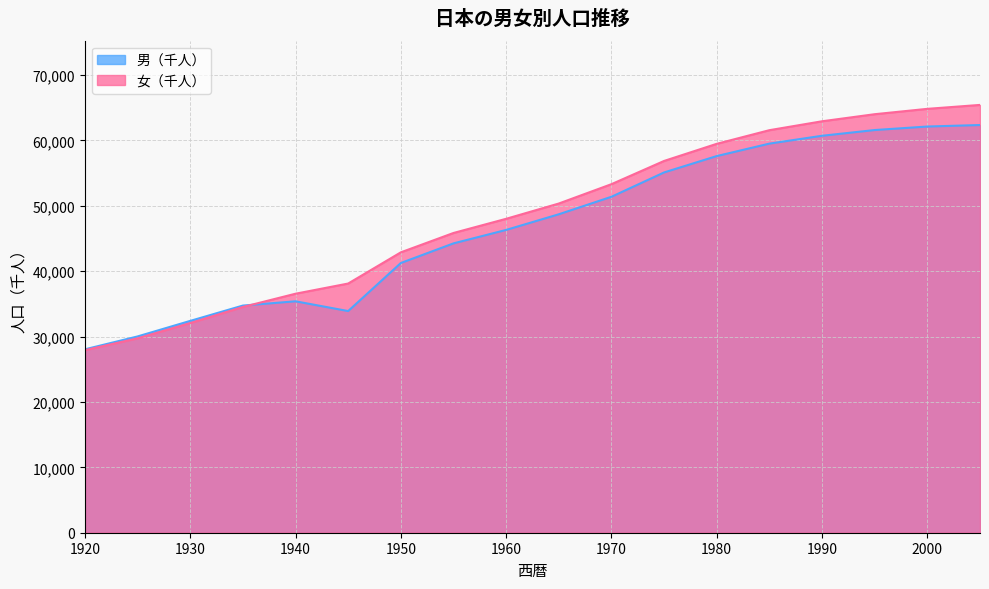

Which has a higher value, 1955 or 1930?

1955